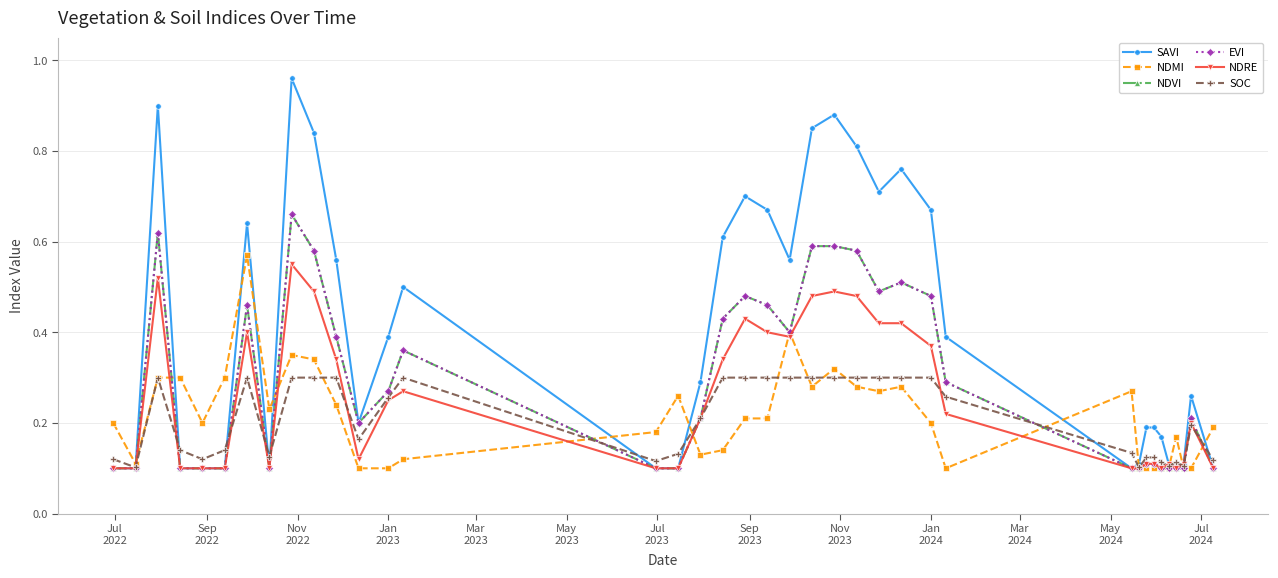

What is the difference between the maximum and second lowest values in the NDVI series?

0.6